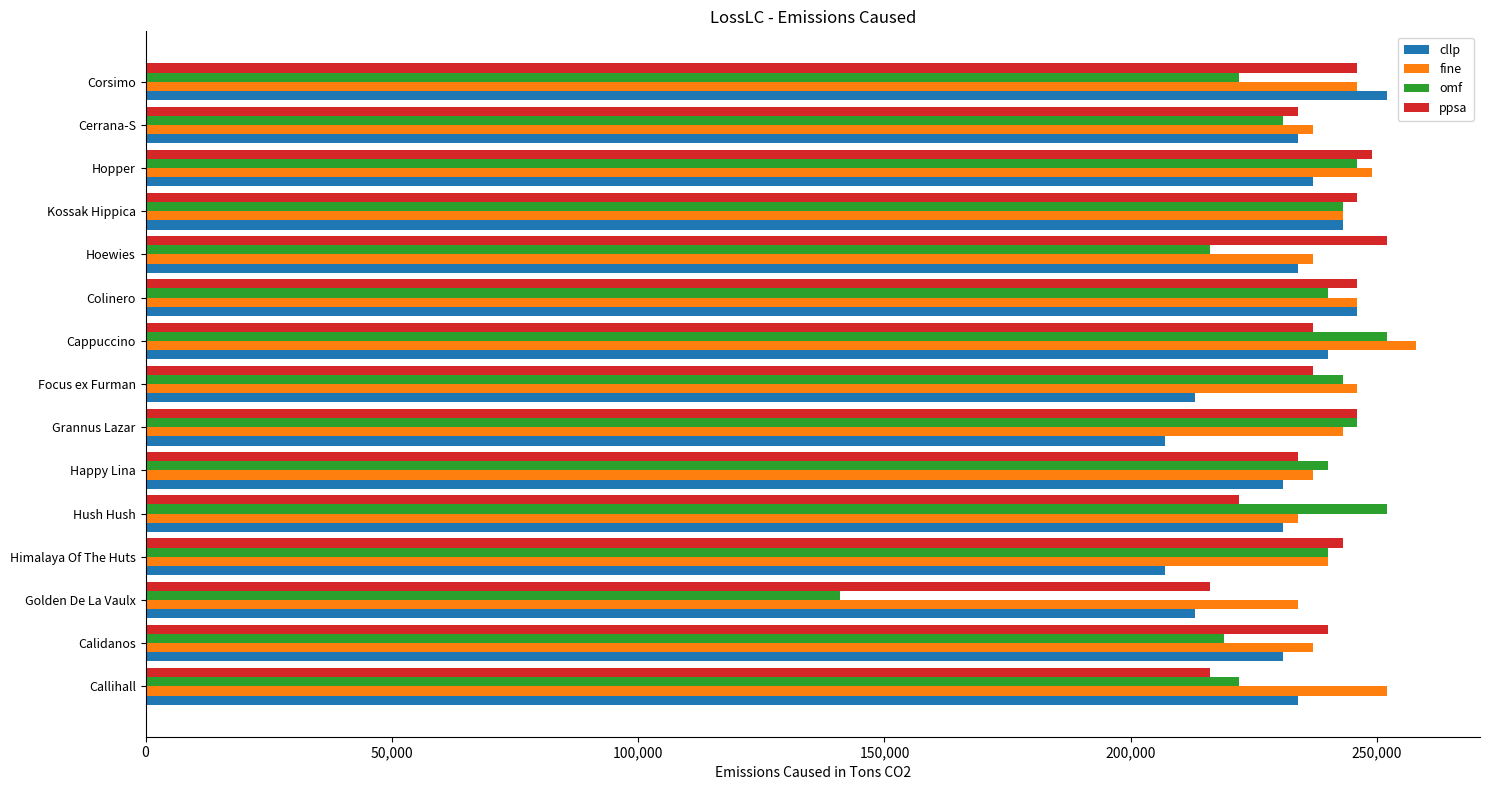

Which label corresponds to the largest value in the chart?

Cappuccino